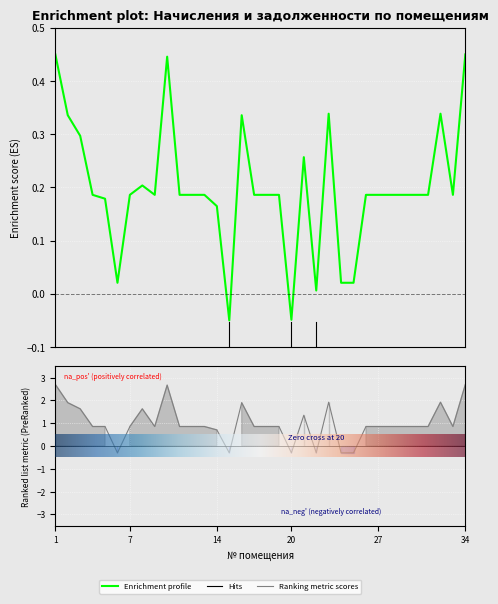

Where does the задолженность series first go above 0?

1